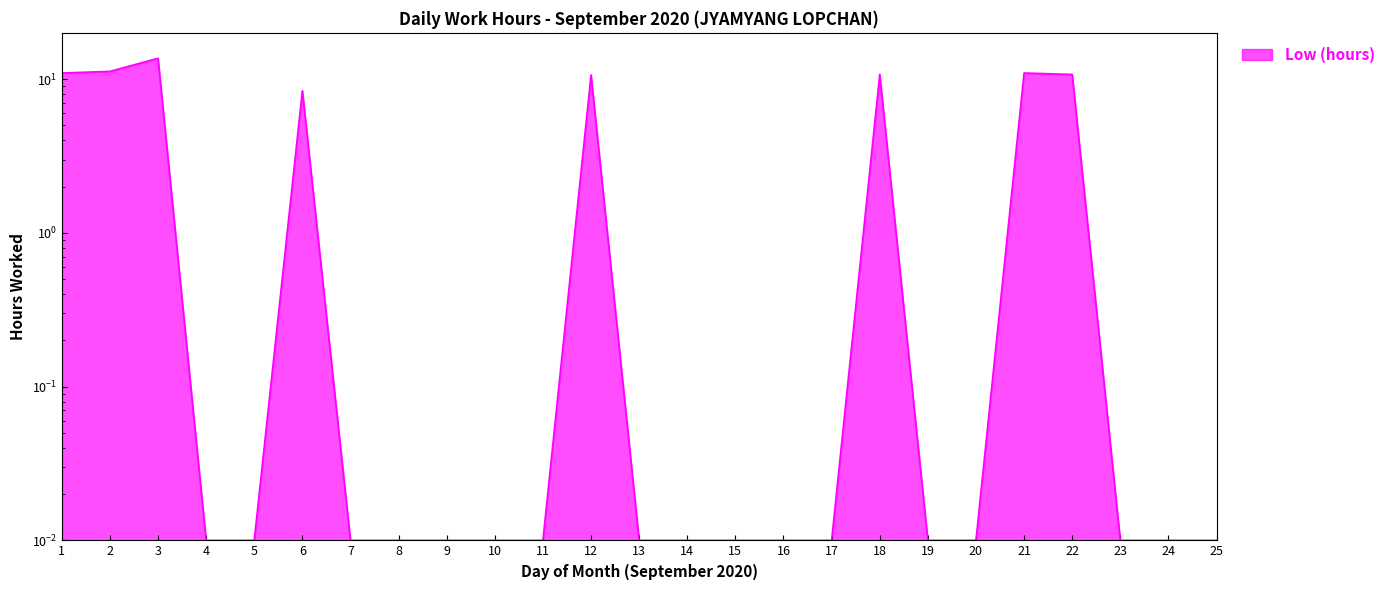

How many interior local peaks (higher than both neighbors) does the data have?

5